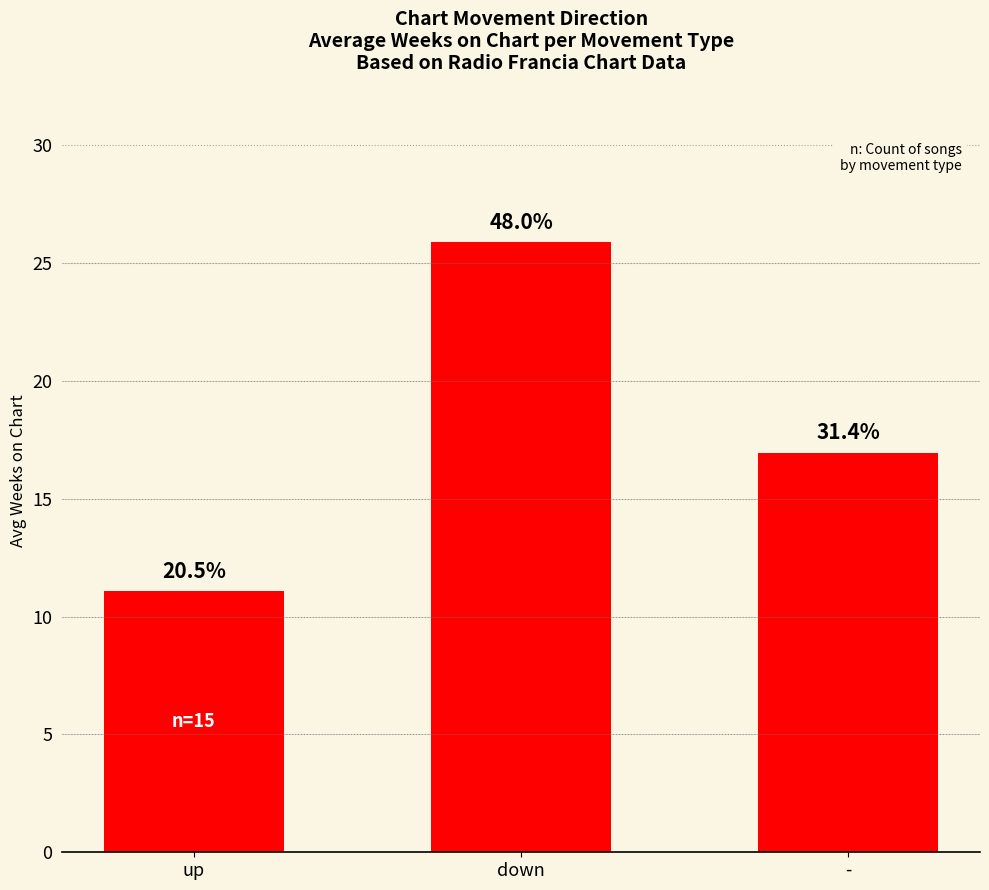

How many bars are there in total?

3